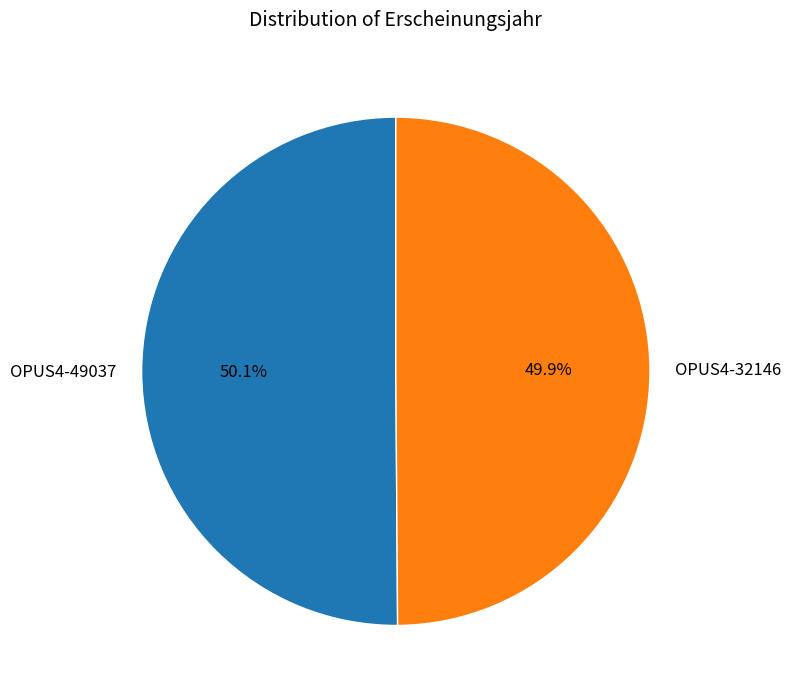

Is the sum of OPUS4-49037 and OPUS4-32146 greater than half?

Yes